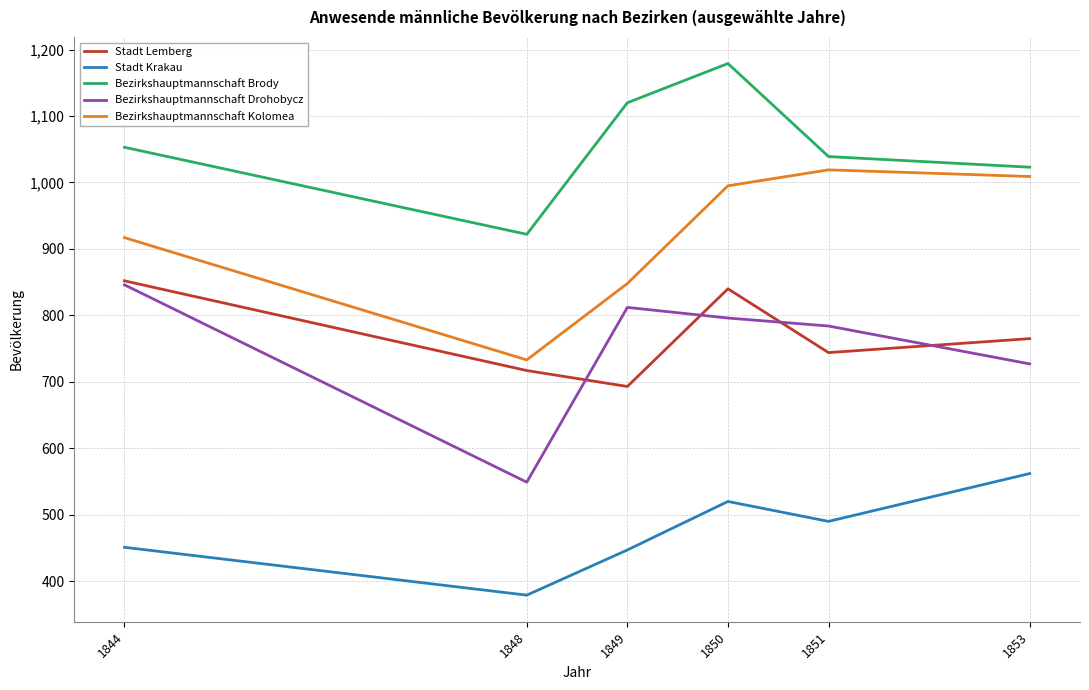

At which label does Bezirkshauptmannschaft Kolomea reach its peak?

1851